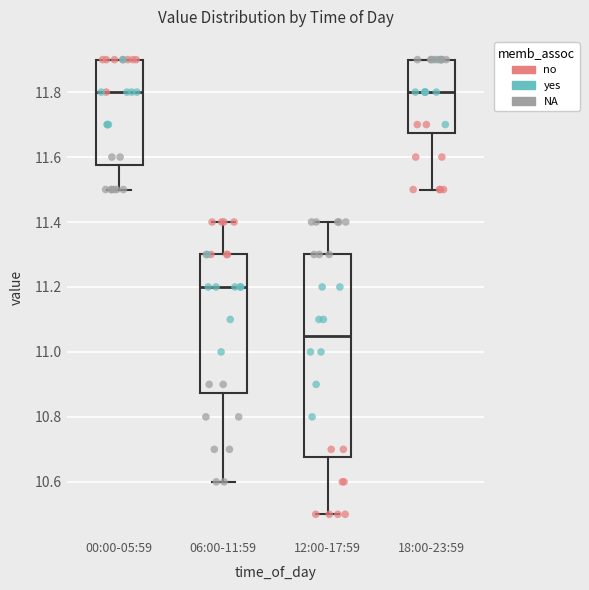

Where does the upper whisker of the box for 06:00-11:59 end on the y-axis? The values are not printed on the chart, so give them approximately, as read against the axis.

11.40